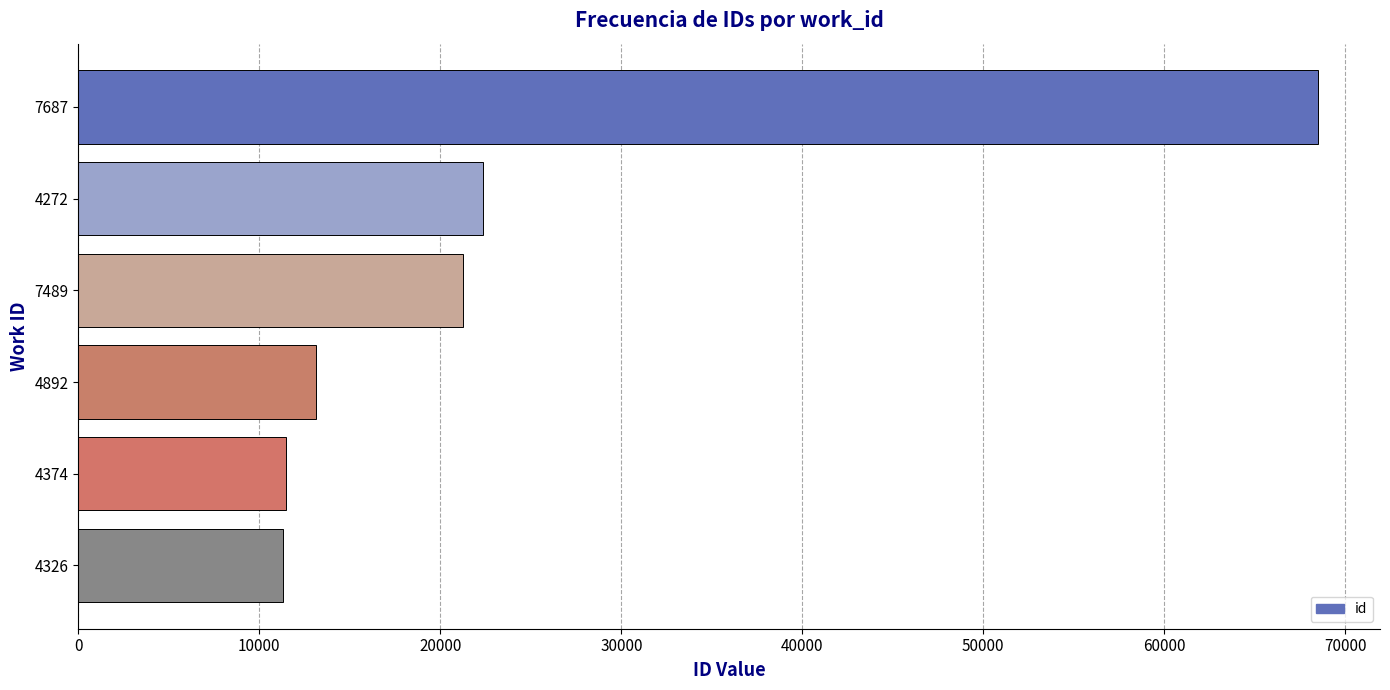

Approximately how many times larger is the value at 7687 compared to 7489?

3.2